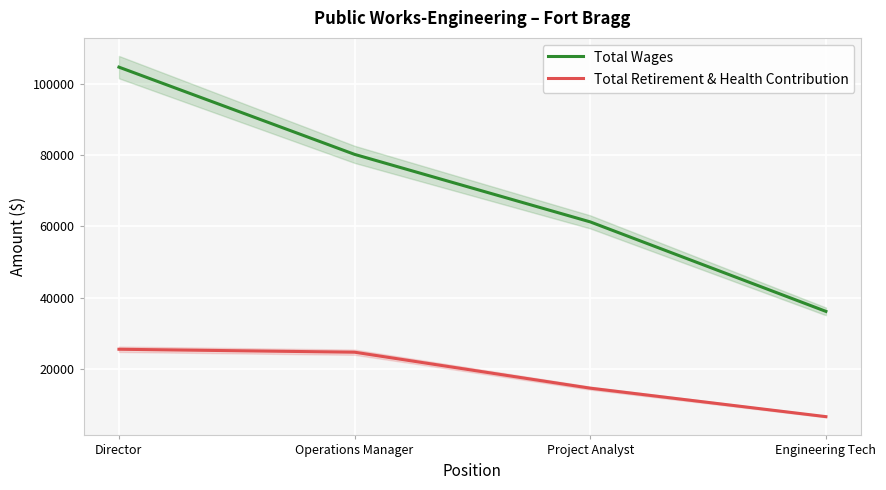

The Total Retirement & Health Contribution series shows 43865 at Director. True or false?

False